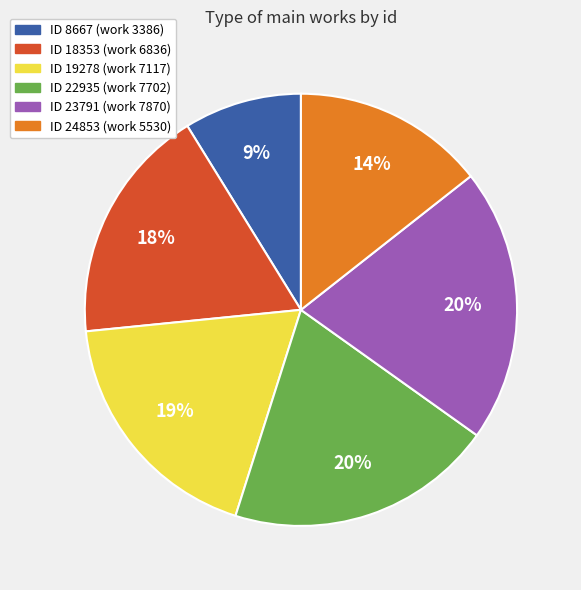

Is there a majority slice in this chart?

No